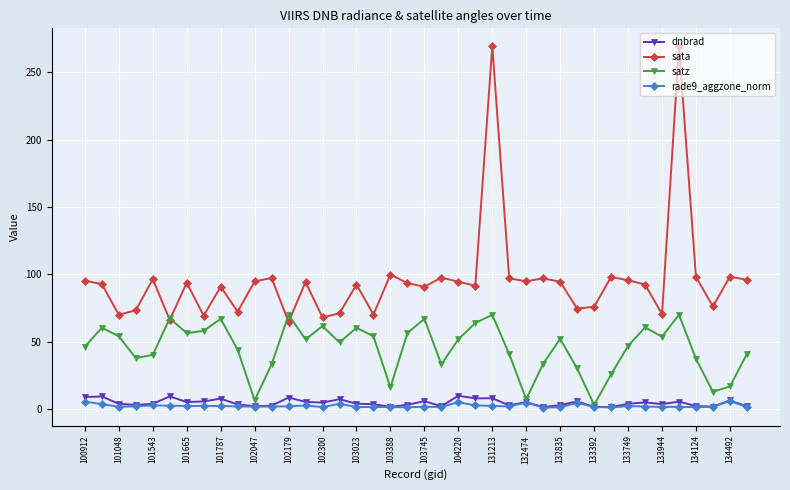

True or false: satz has more than 0 points higher than both neighbors.

True